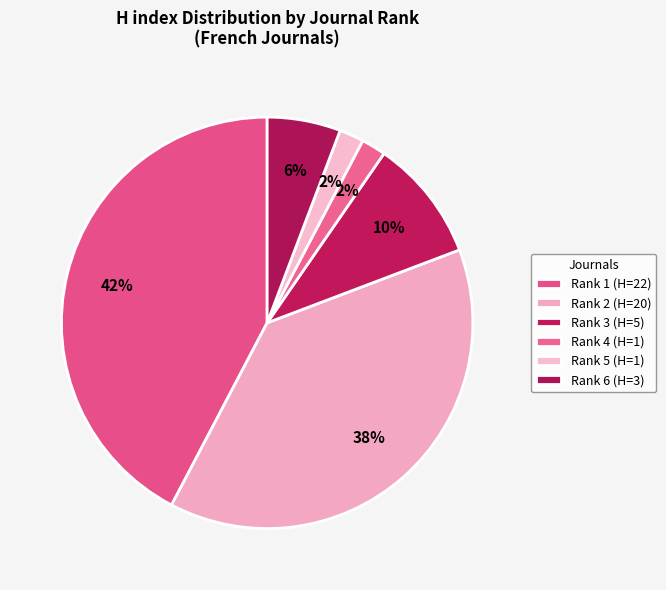

Count the number of slices in the pie.

6